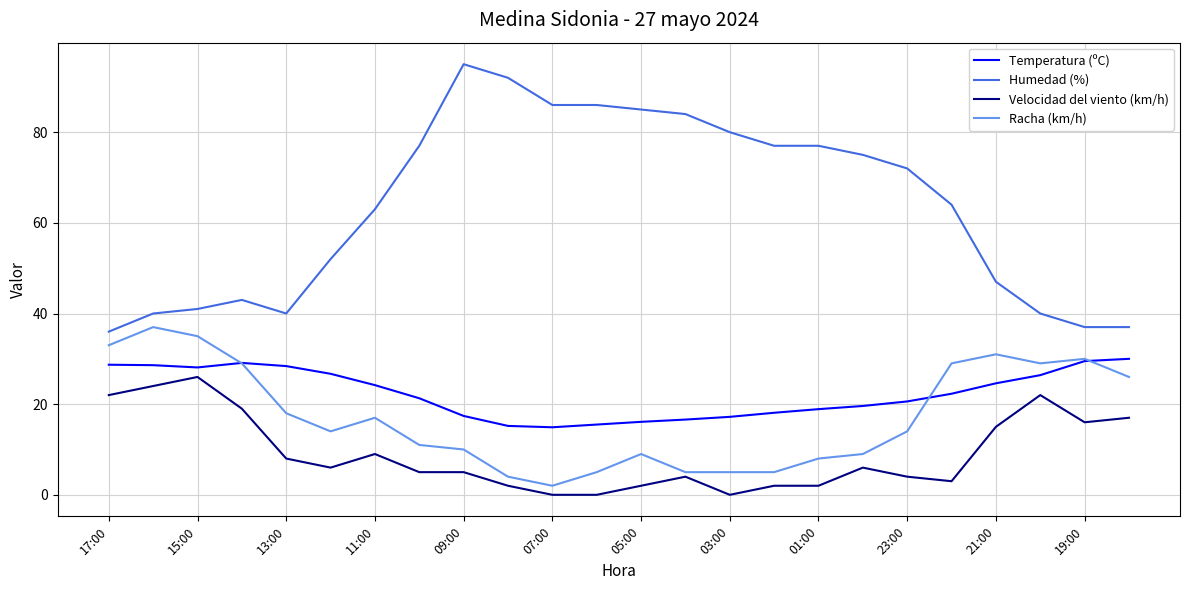

What is the maximum value for Humedad (%)?

95.0